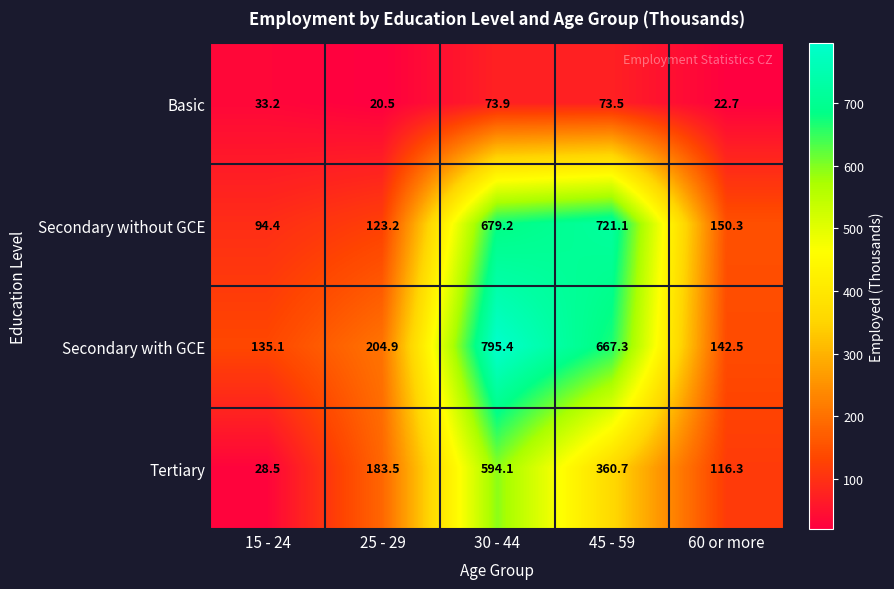

True or false: Secondary with GCE has a value of 104.7 at 25 - 29.

False